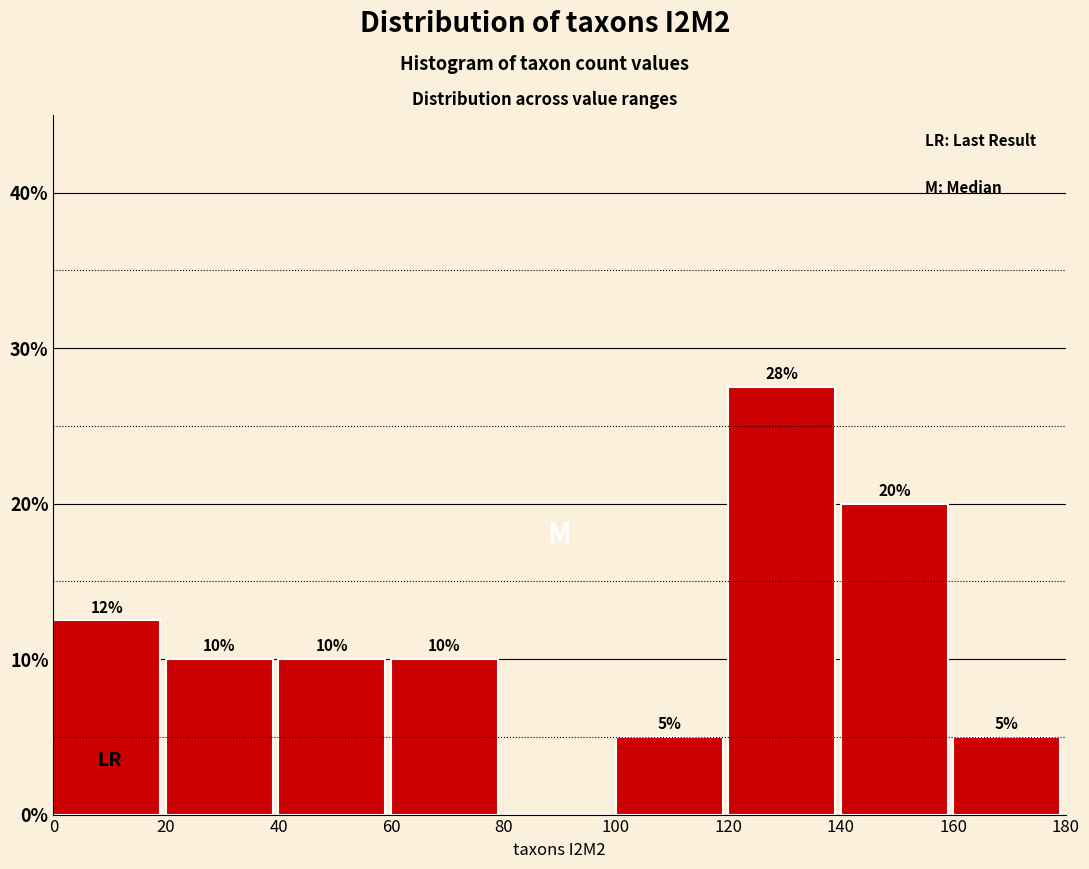

Which range on the x-axis has the tallest bar?

120 to 140